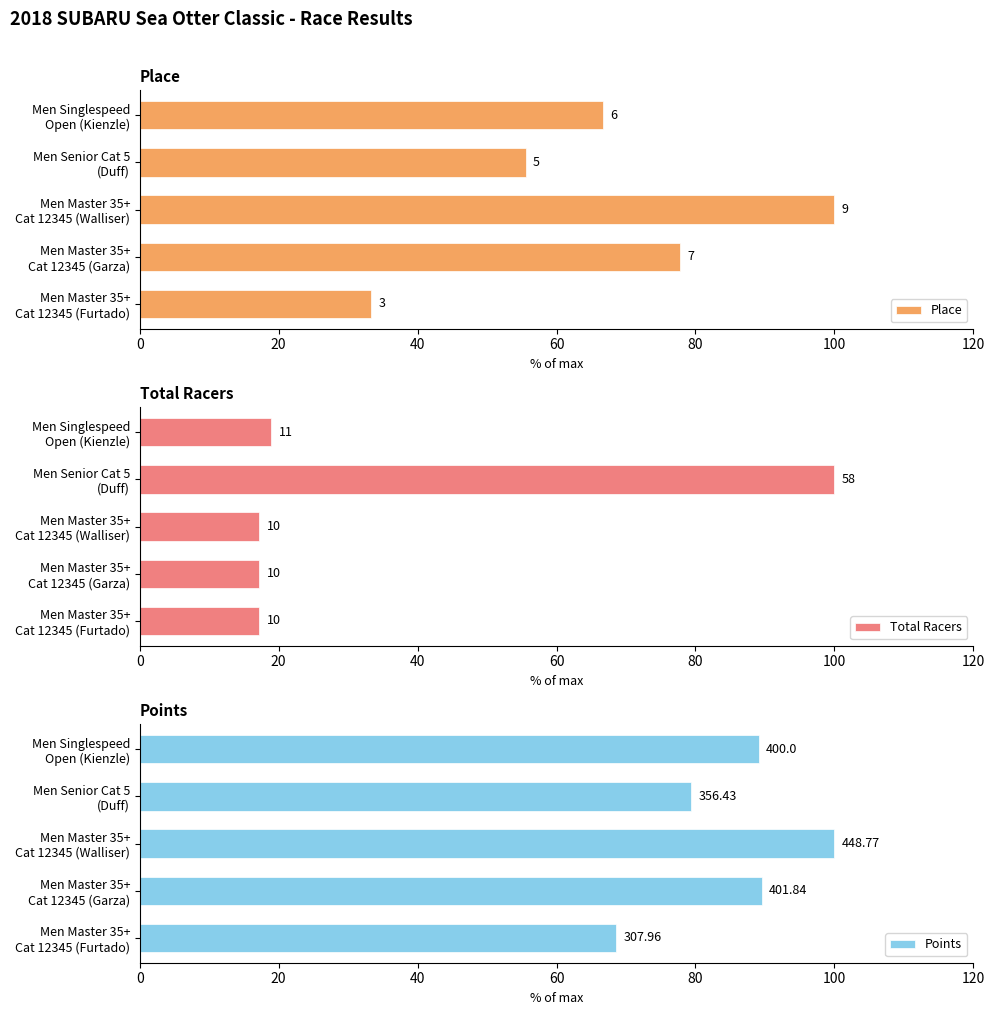

Rank the series by their maximum value, from highest to lowest.

Place, Total Racers, Points